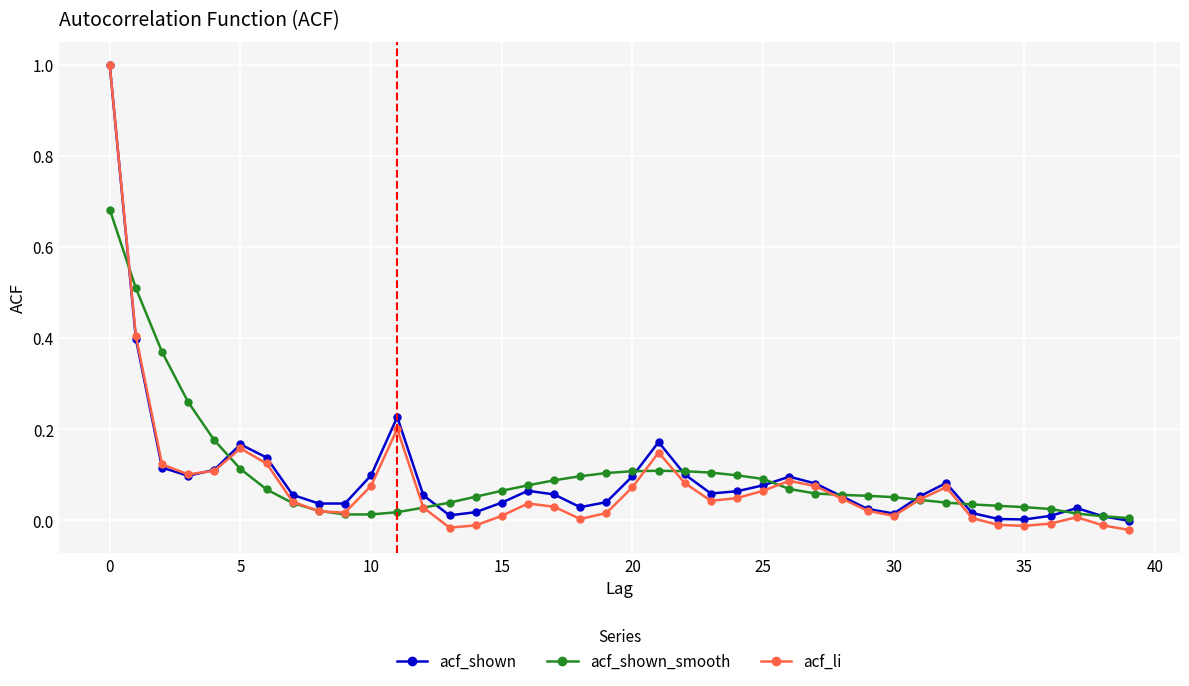

True or false: acf_li has more than 0 interior local peaks.

True